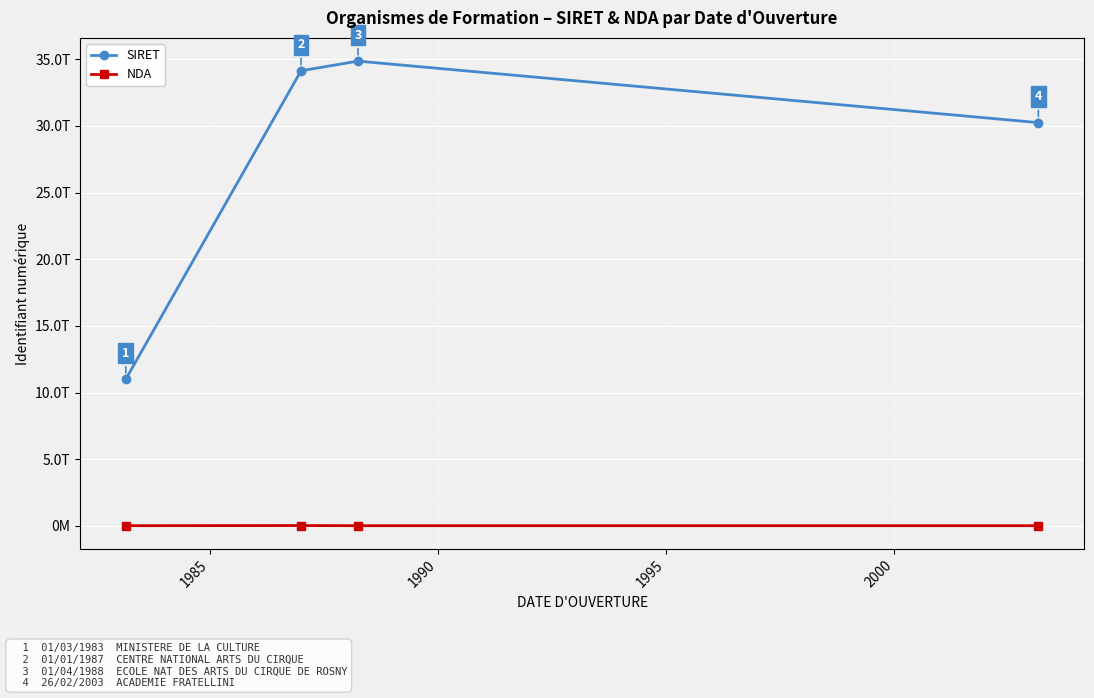

List the series in order of their peak value, highest first.

SIRET, NDA